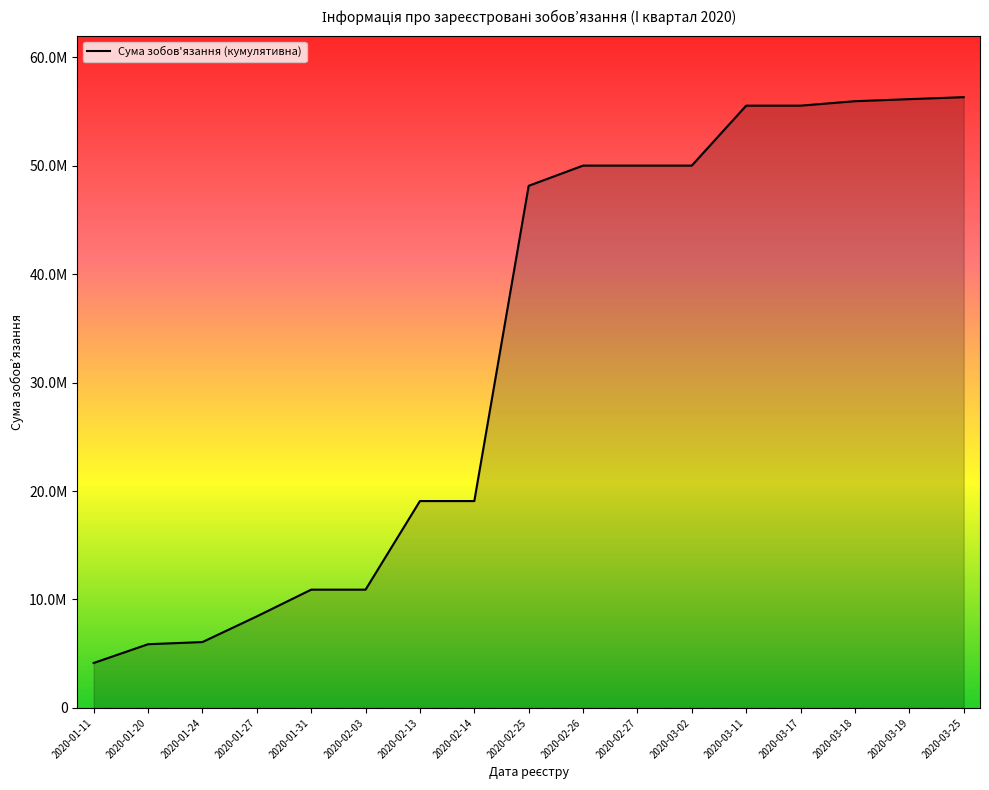

List the labels in order of value, smallest first.

2020-01-11, 2020-01-20, 2020-01-24, 2020-01-27, 2020-01-31, 2020-02-03, 2020-02-13, 2020-02-14, 2020-02-25, 2020-02-26, 2020-02-27, 2020-03-02, 2020-03-11, 2020-03-17, 2020-03-18, 2020-03-19, 2020-03-25